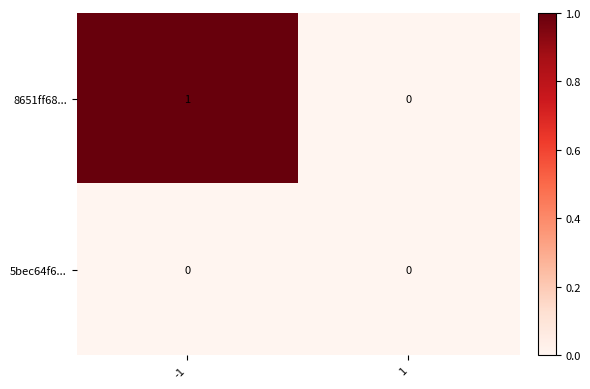

At -1, list the series in order from largest to smallest.

8651ff68..., 5bec64f6...